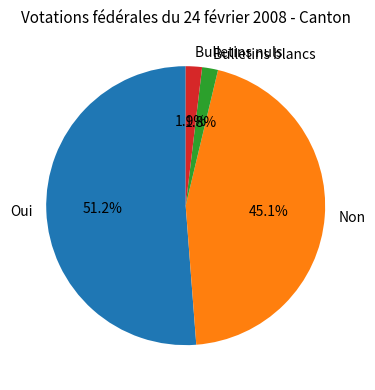

To the nearest percent, what percentage of the pie is Bulletins blancs?

2%